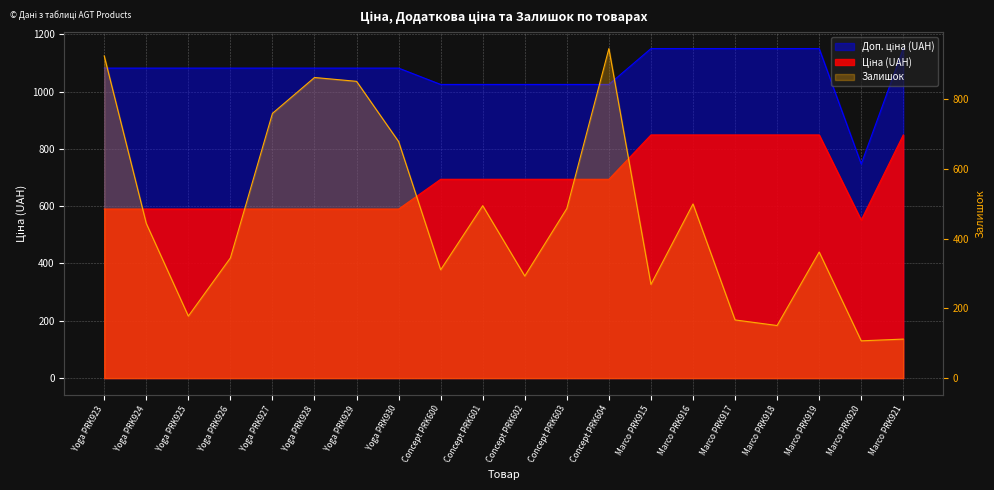

True or false: Доп. ціна (UAH) and Ціна (UAH) intersect in this chart.

False